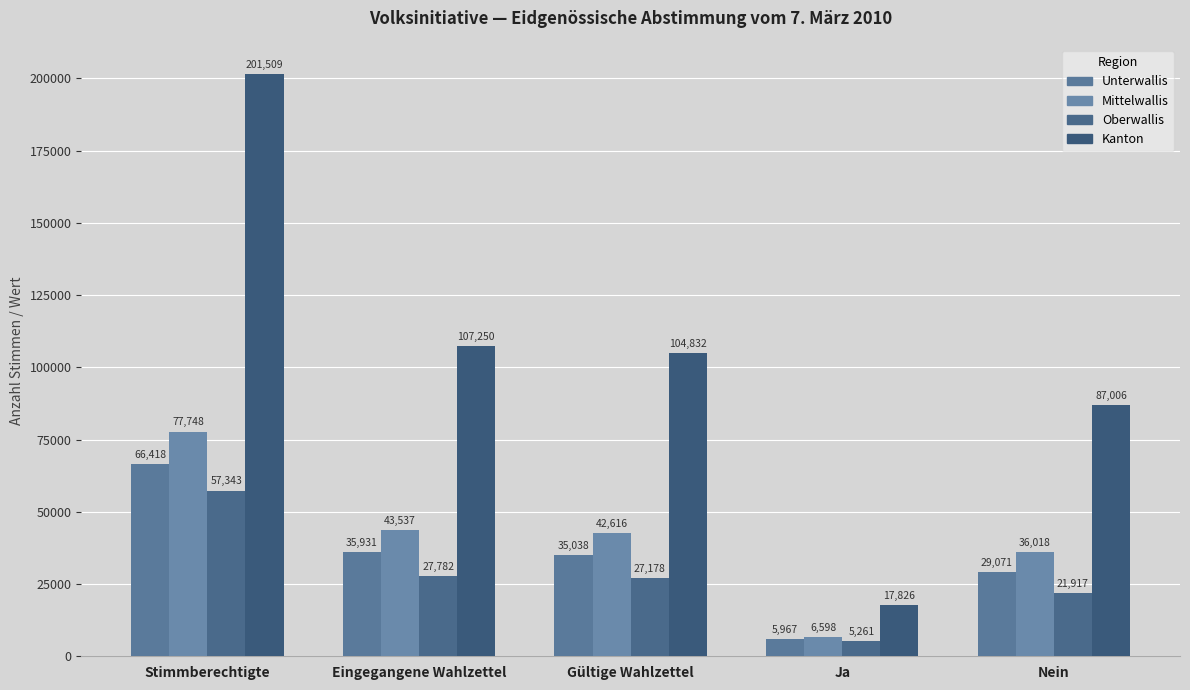

What is the label of the 2nd bar from the right?

Ja